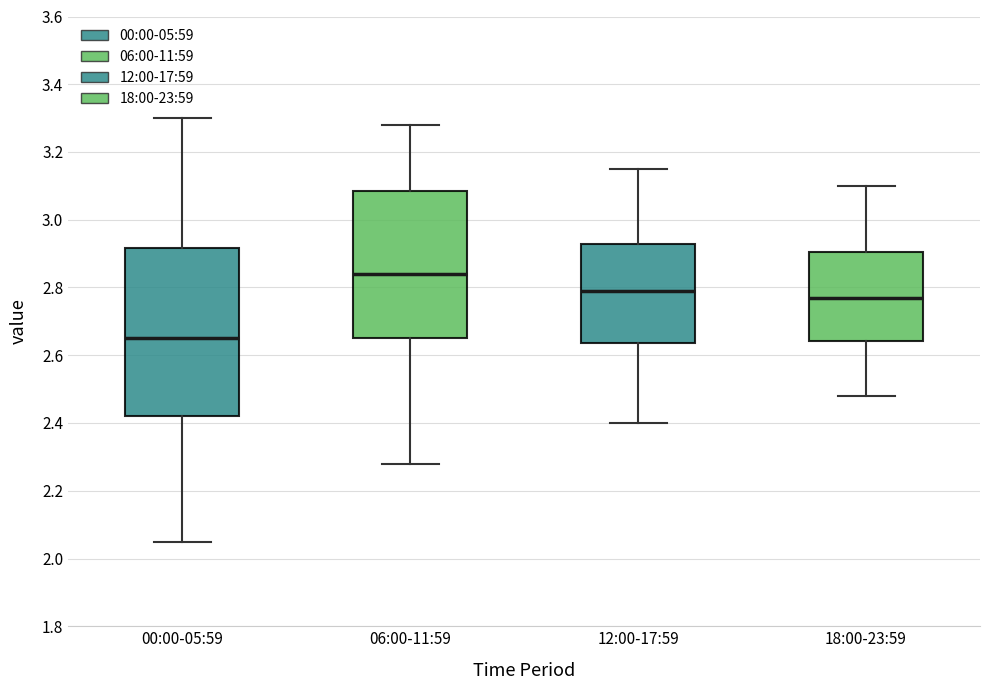

Reading left to right, read every box against the y-axis: the position of its median line, the range the box covers, and the ends of its whiskers. The values are not printed on the chart, so give them approximately, as read against the axis.

00:00-05:59: median 2.66, box 2.42 to 2.92, whiskers 2.06 to 3.30
06:00-11:59: median 2.84, box 2.66 to 3.08, whiskers 2.28 to 3.28
12:00-17:59: median 2.80, box 2.64 to 2.92, whiskers 2.40 to 3.16
18:00-23:59: median 2.78, box 2.64 to 2.90, whiskers 2.48 to 3.10